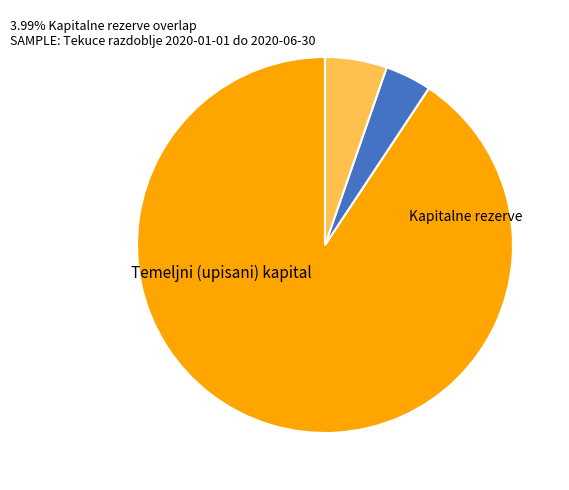

Is there a majority slice in this chart?

Yes